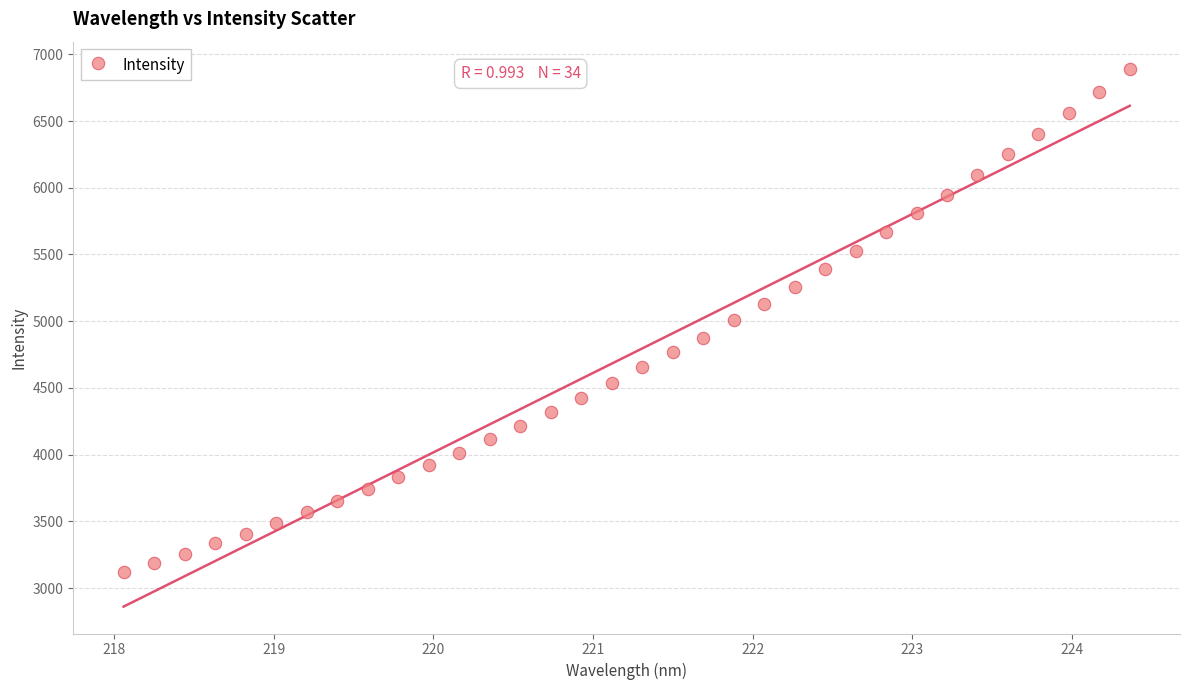

What is the range of X values (max minus min)?

6.3